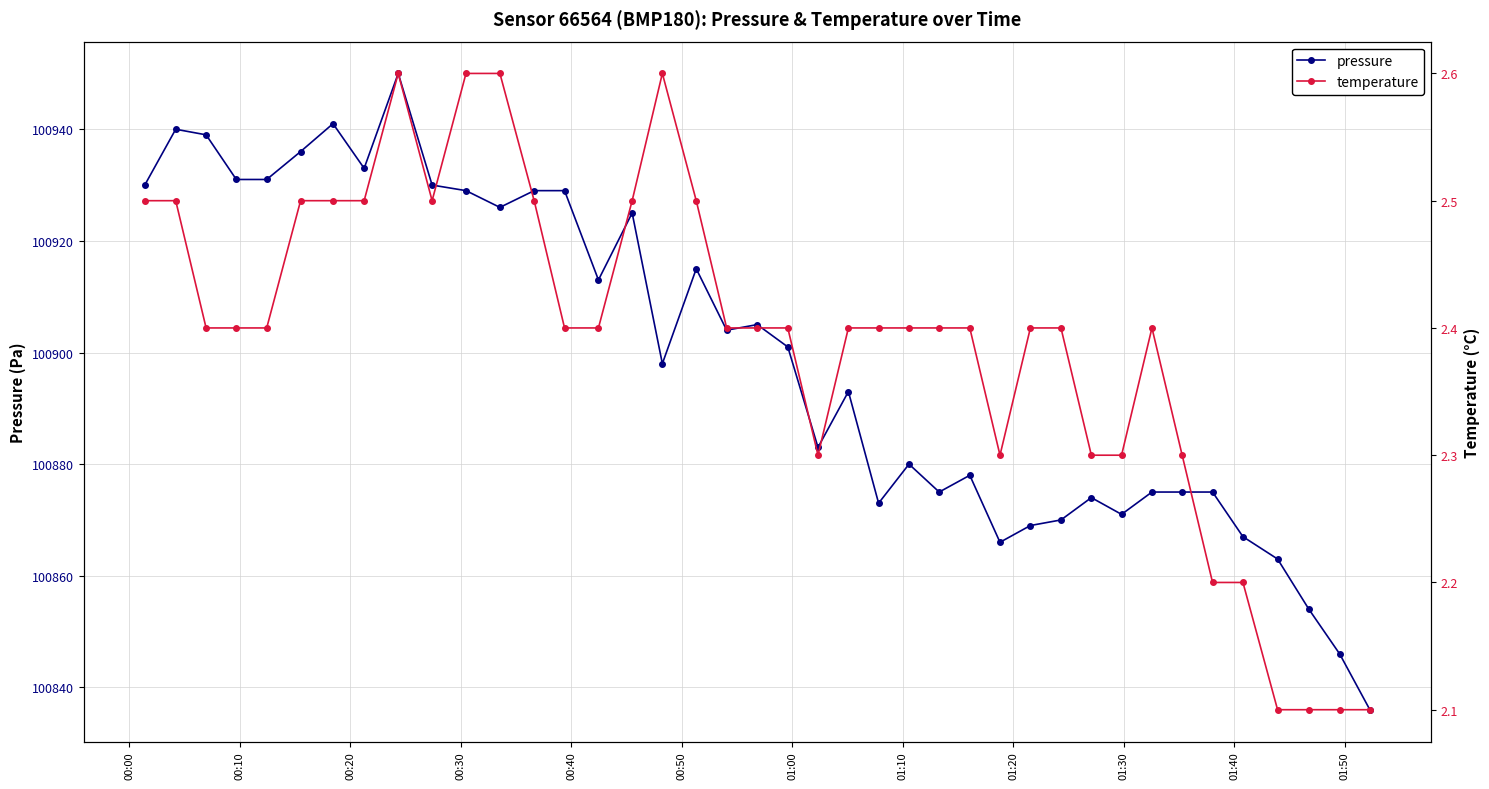

Reading left to right, extract all data points from this chart.

pressure: 100930.0	100940.0	100939.0	100931.0	100931.0	100936.0	100941.0	100933.0	100950.0	100930.0	100929.0	100926.0	100929.0	100929.0	100913.0	100925.0	100898.0	100915.0	100904.0	100905.0	100901.0	100883.0	100893.0	100873.0	100880.0	100875.0	100878.0	100866.0	100869.0	100870.0	100874.0	100871.0	100875.0	100875.0	100875.0	100867.0	100863.0	100854.0	100846.0	100836.0
temperature: 2.5	2.5	2.4	2.4	2.4	2.5	2.5	2.5	2.6	2.5	2.6	2.6	2.5	2.4	2.4	2.5	2.6	2.5	2.4	2.4	2.4	2.3	2.4	2.4	2.4	2.4	2.4	2.3	2.4	2.4	2.3	2.3	2.4	2.3	2.2	2.2	2.1	2.1	2.1	2.1